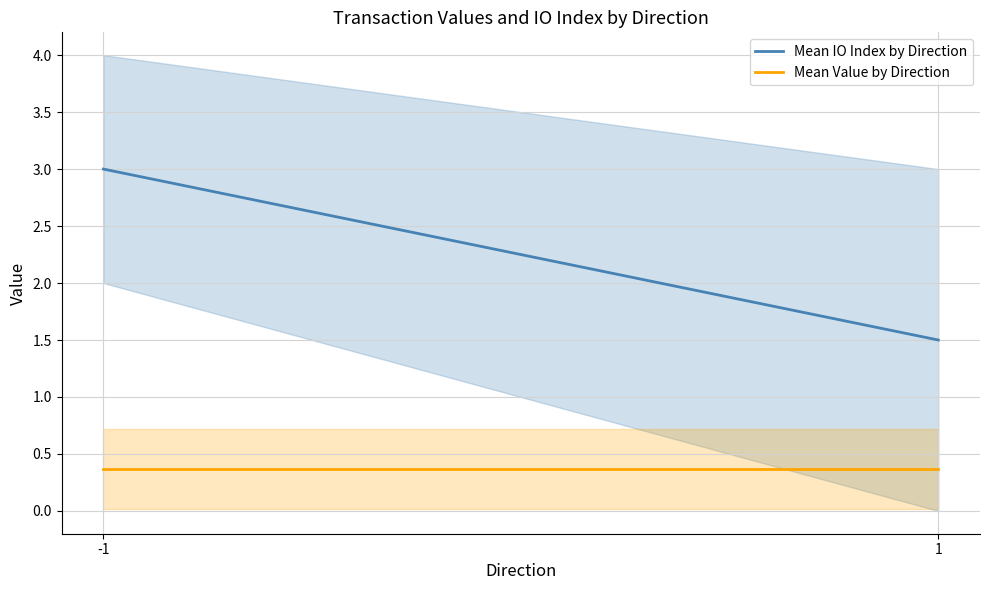

What is the spread (max minus min) of values at -1?

2.6